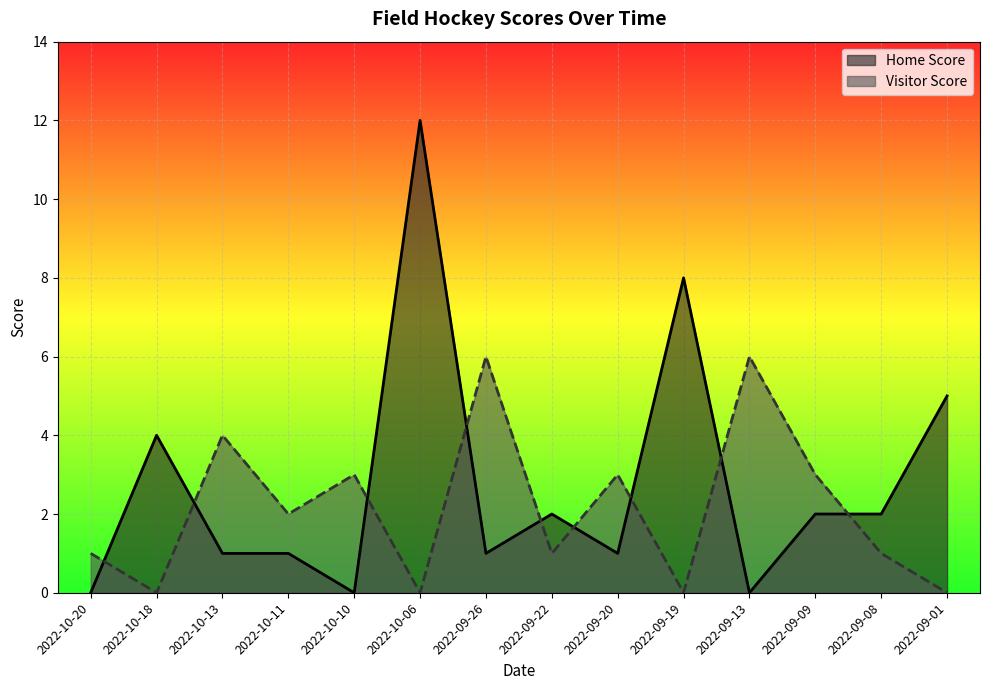

What are all the series names shown in the legend?

Home Score, Visitor Score